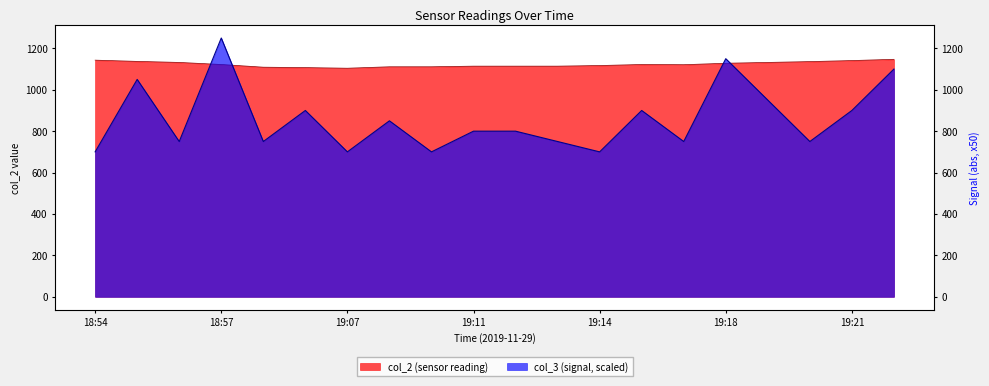

True or false: col_2 has more than 0 interior local peaks.

True